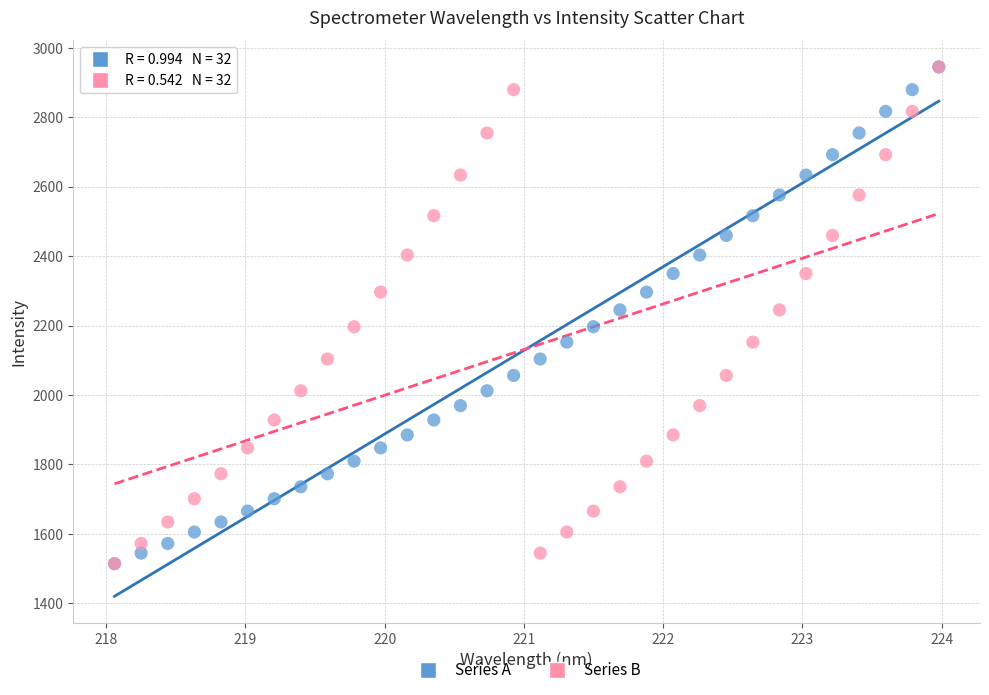

What are all the series names shown in the legend?

Series A, Series B